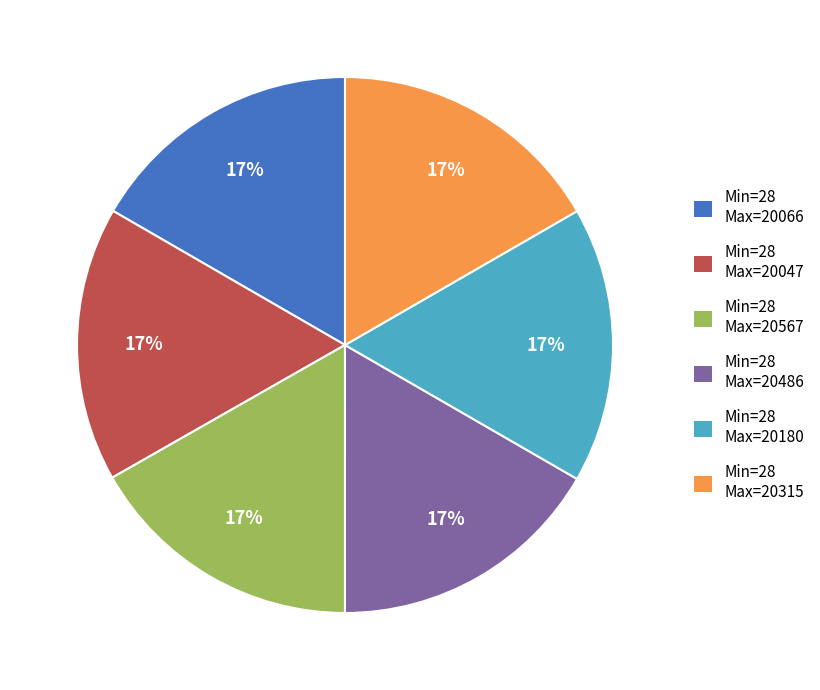

To the nearest percent, what is the average slice percentage?

17%